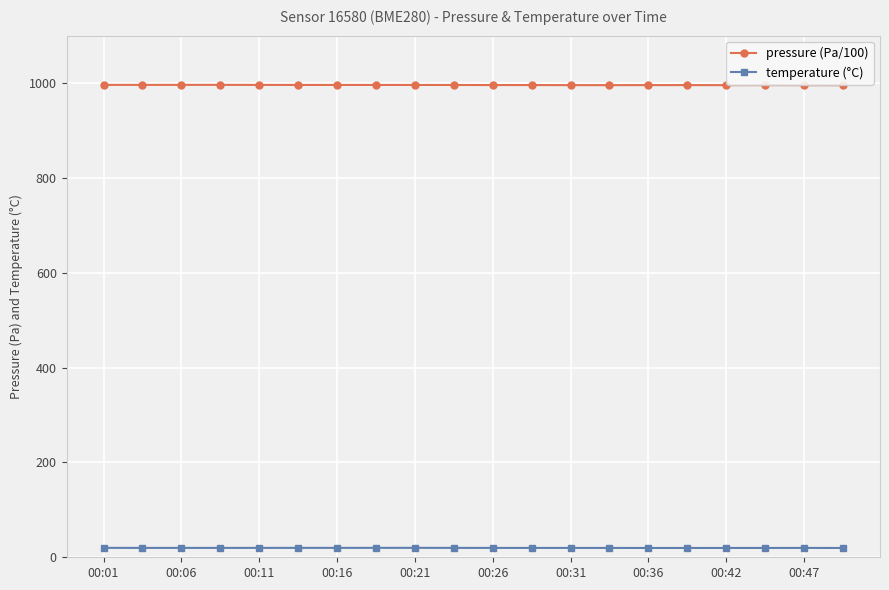

Which series has the largest range (max minus min)?

pressure (Pa/100)